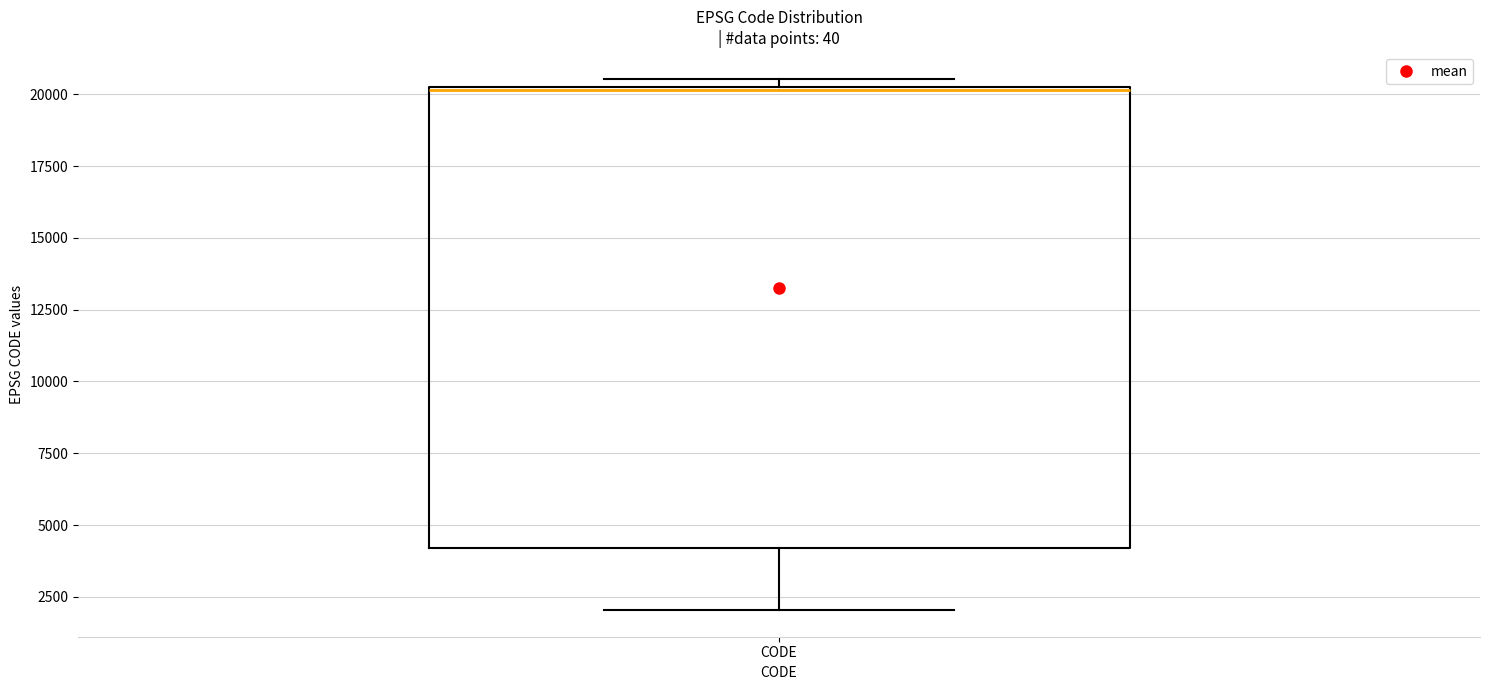

Transcribe this box plot: give where the median line is, the range the box spans, and where the two whiskers end, as read against the y-axis. The values are not printed on the chart, so give them approximately, as read against the axis.

median 20000, box 4000 to 20500, whiskers 2000 to 20500 (just above the box's upper edge)